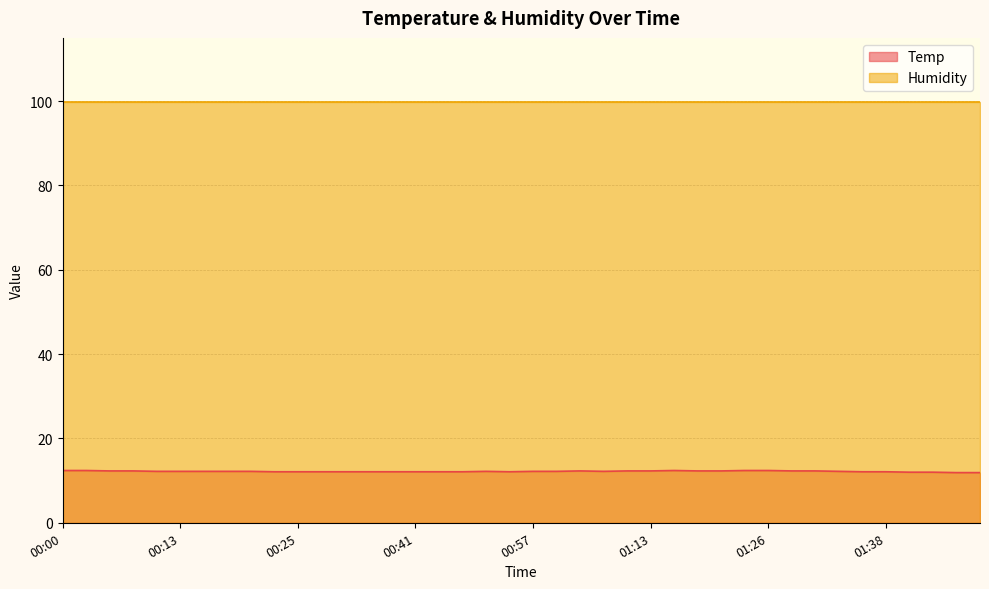

True or false: the data shows 19.0 at 01:38.

False